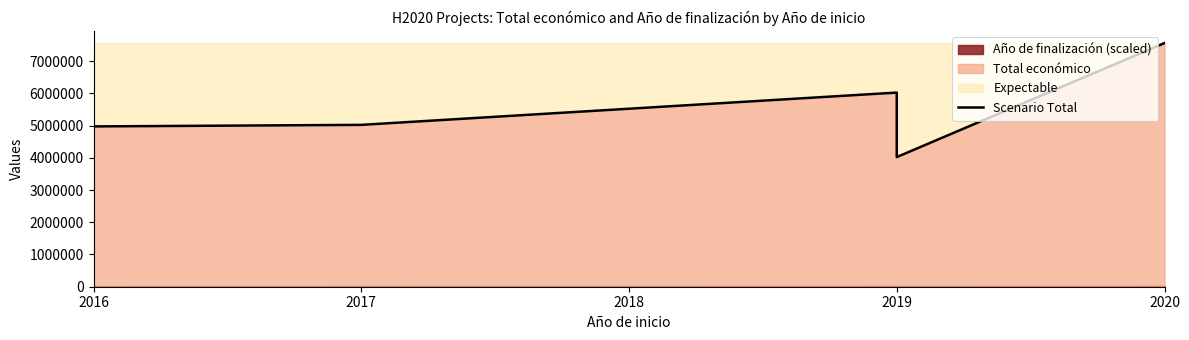

True or false: the data shows 4973160 at 2016.

True